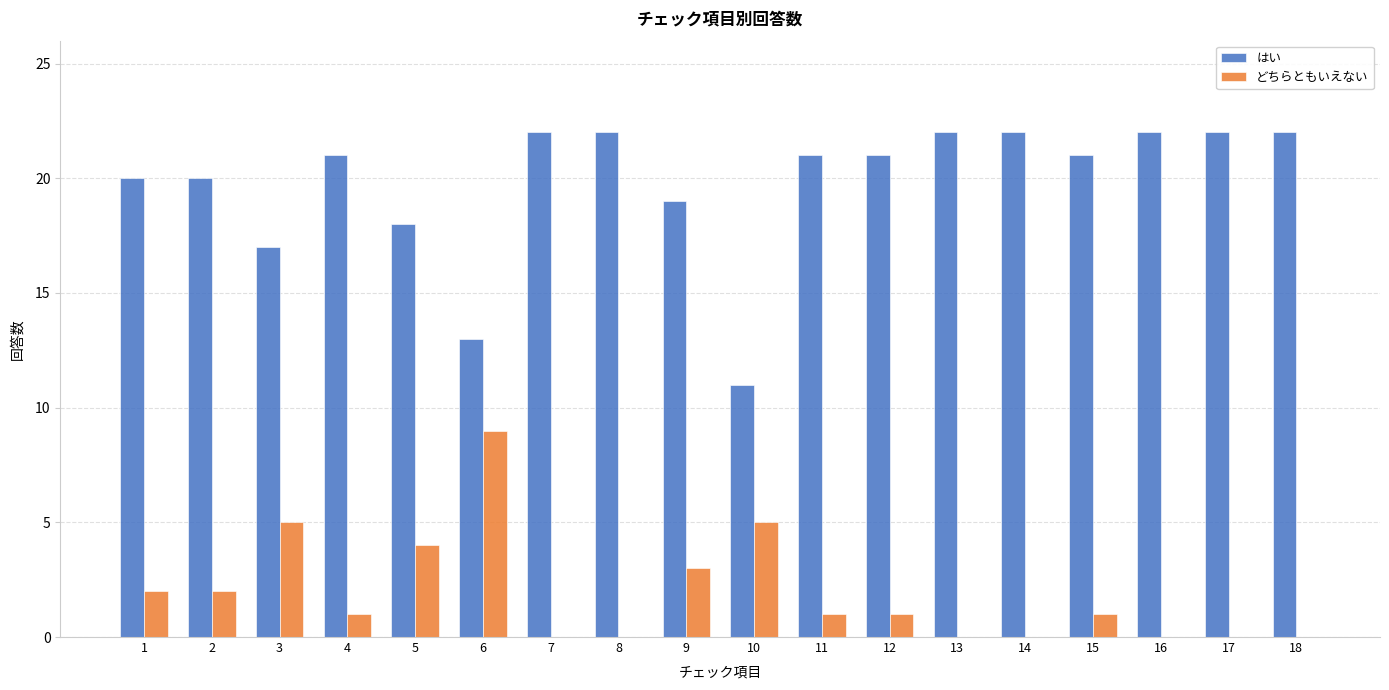

What is the maximum value shown in the chart?

22